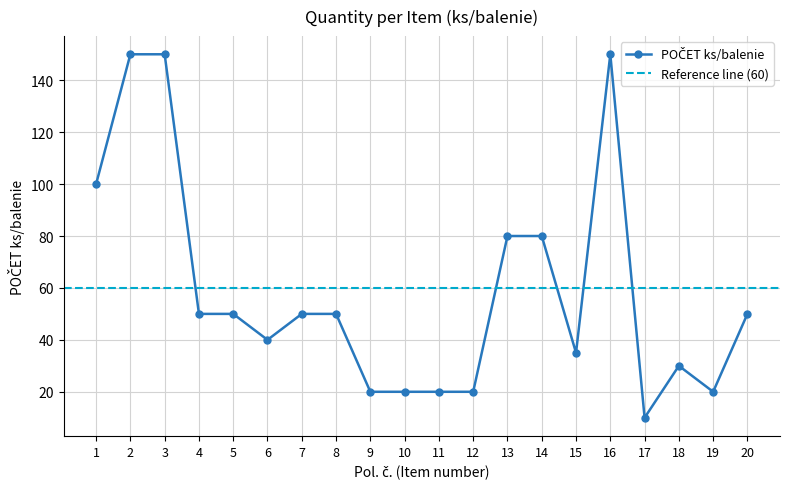

Which category has the highest value across all series?

2